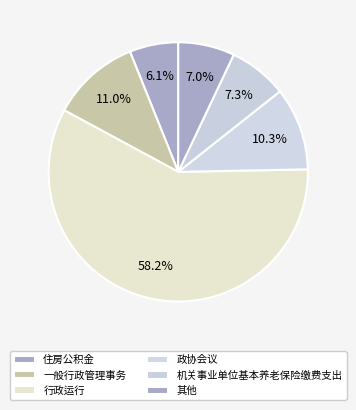

Count the number of slices in the pie.

6